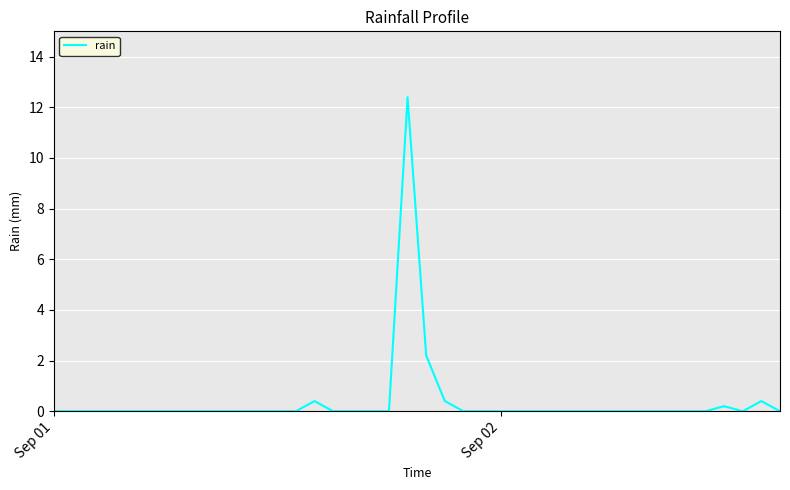

What is the difference between the second highest and second lowest values?

2.2